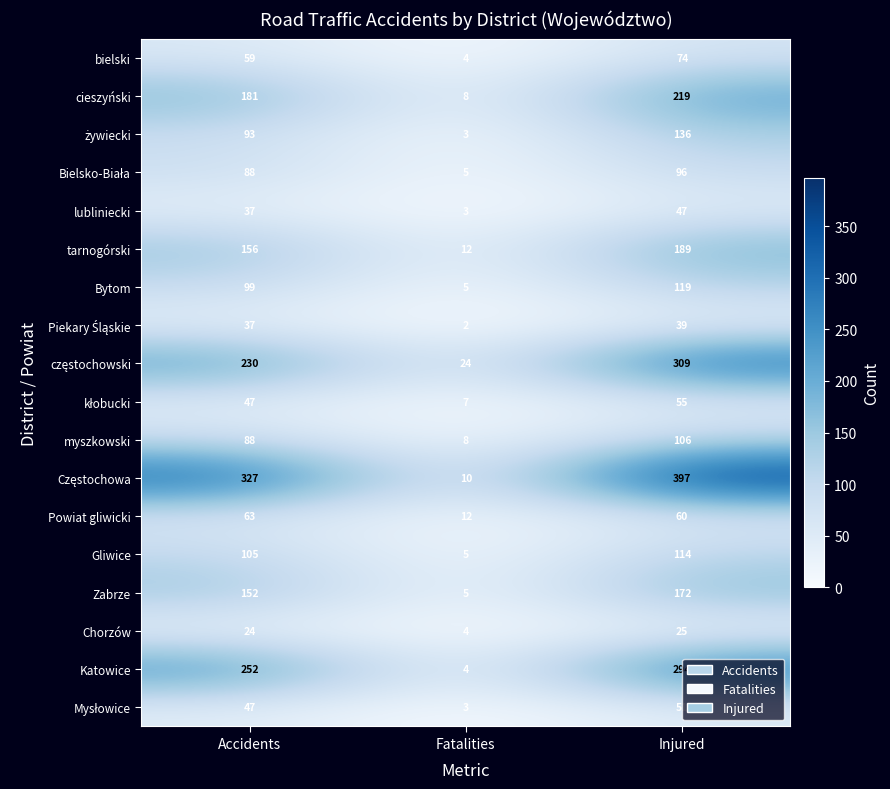

Is it true that cieszyński equals 89 at Accidents?

False